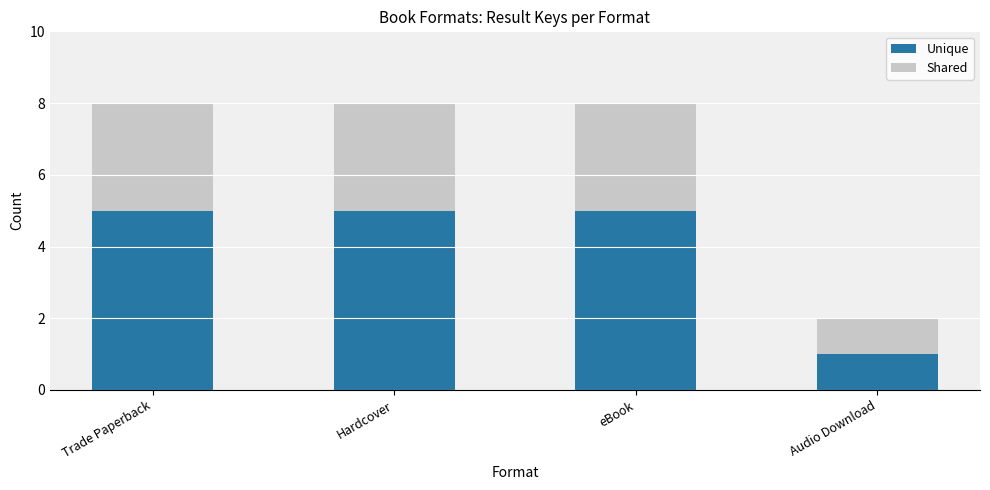

The Unique series shows 0 at Audio Download. True or false?

False